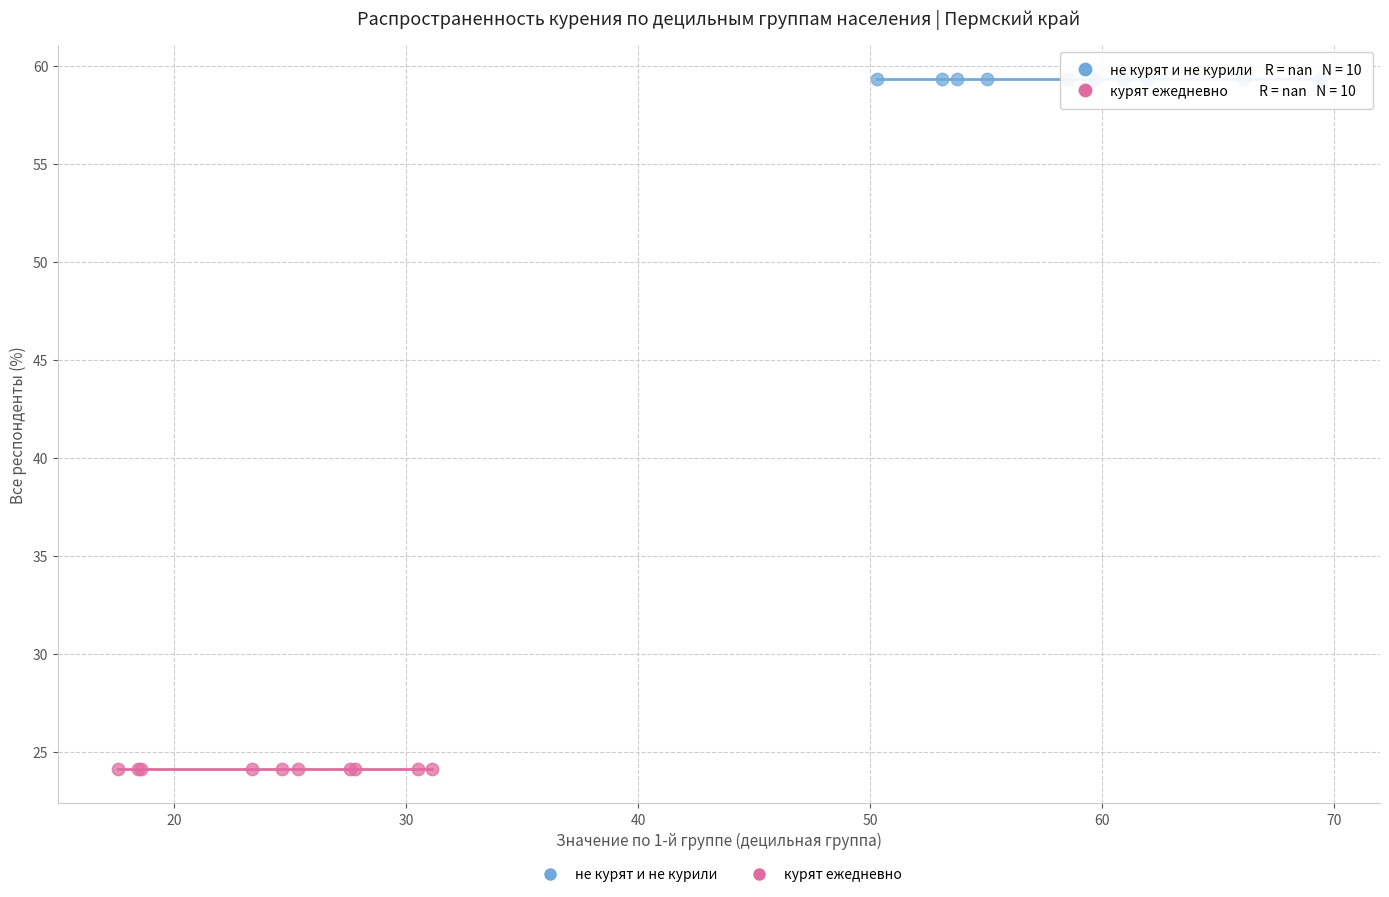

Which series contains the lowest Y value?

курят ежедневно